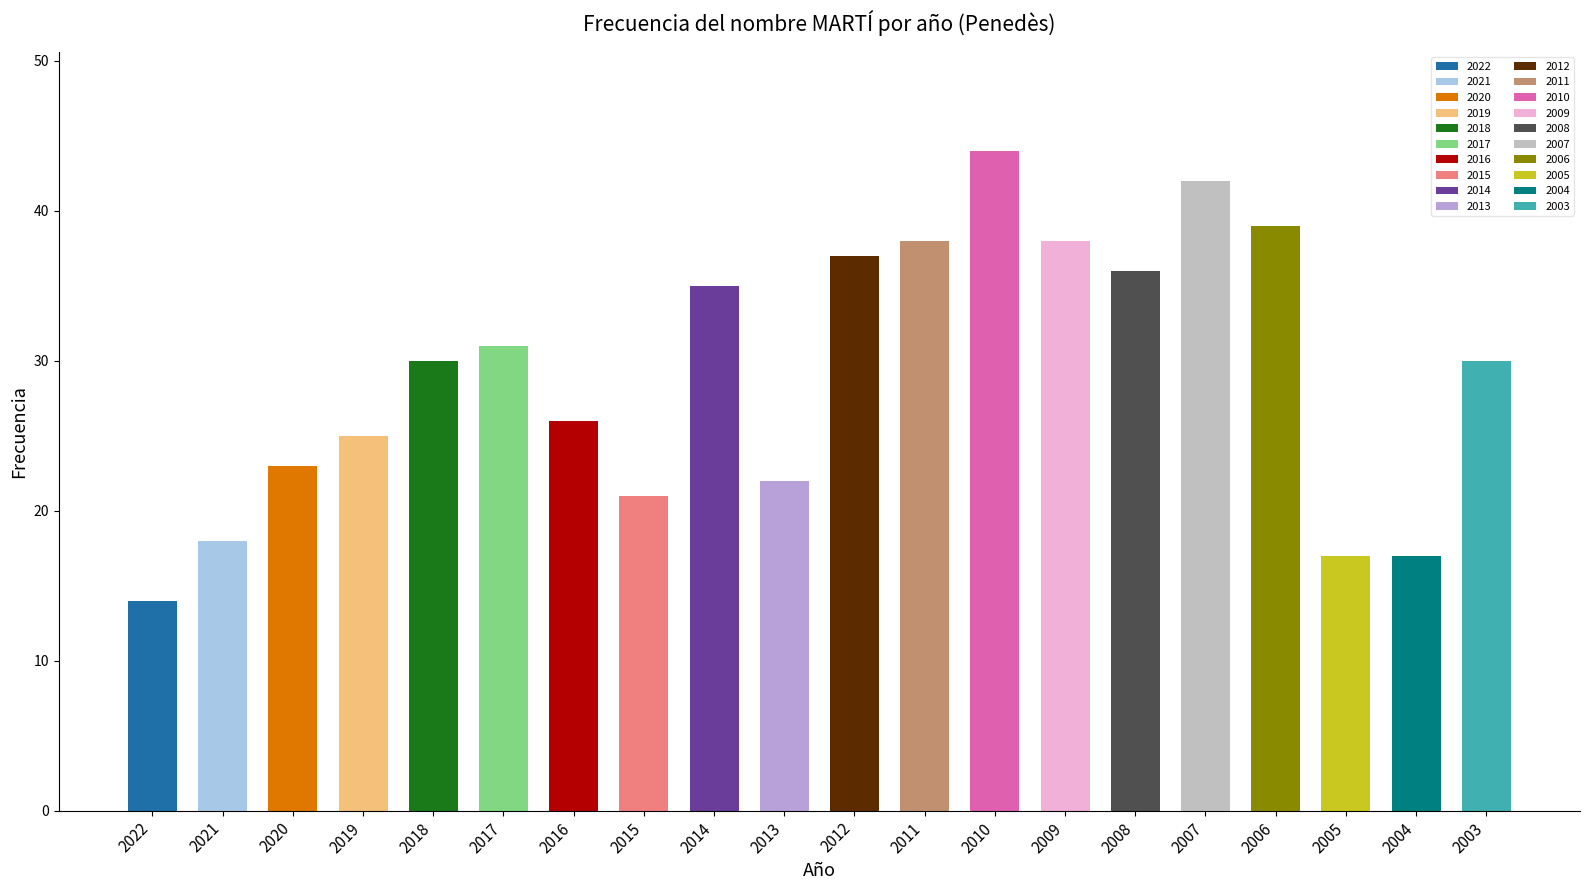

What is the minimum value shown in the chart?

14